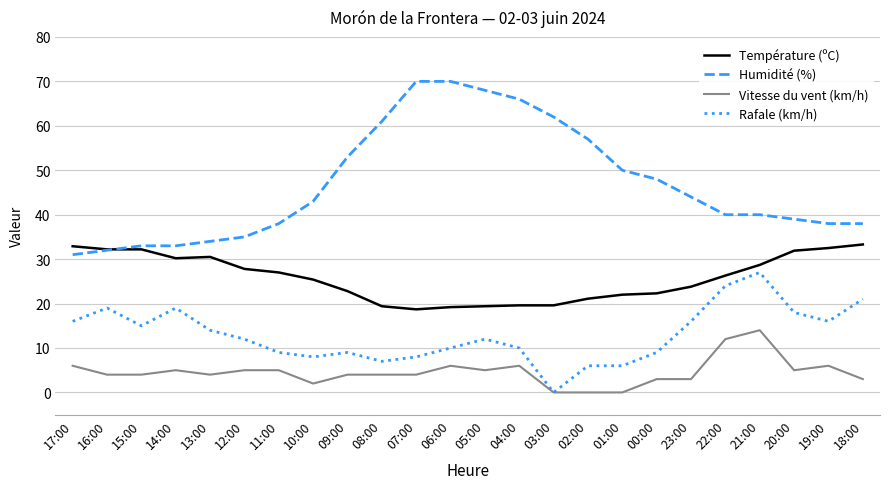

Is it true that Rafale (km/h) equals 16.0 at 17:00?

True